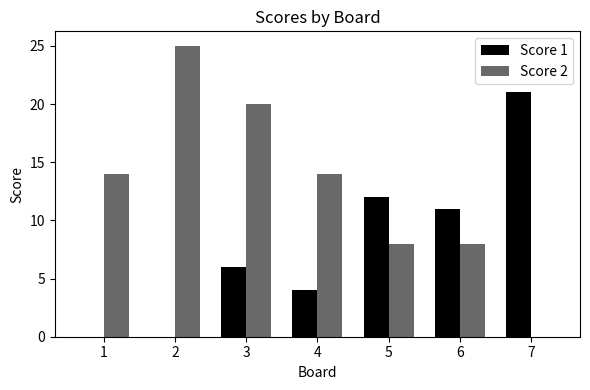

The value of Score 2 at 3 is 20. True or false?

True